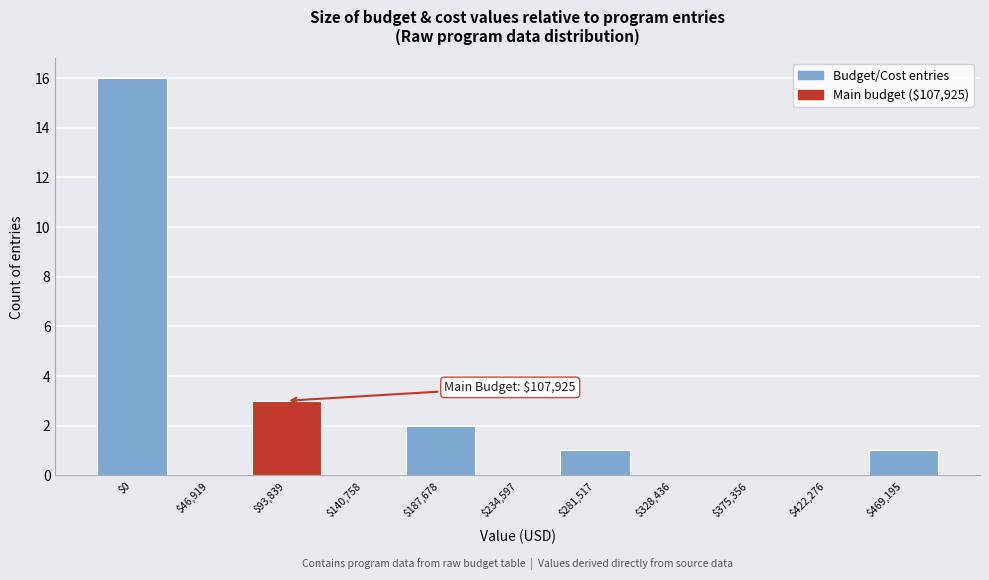

What is the sum of all values?

23